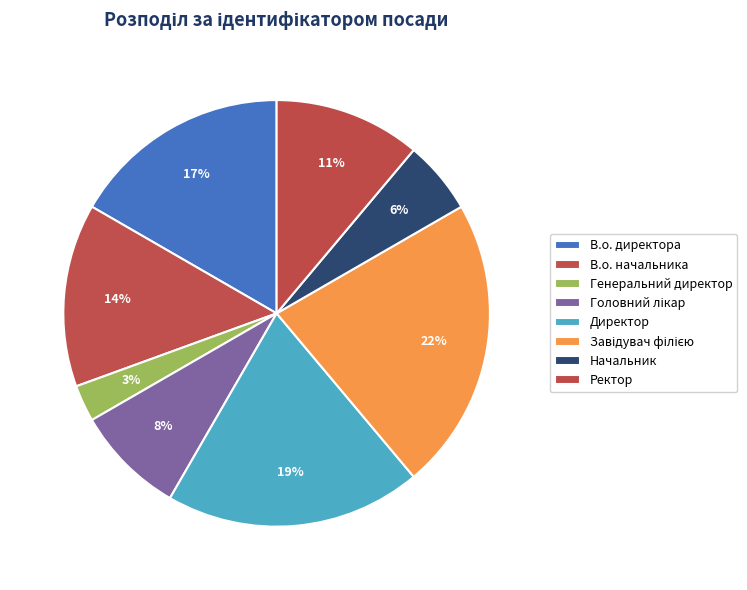

Combined, what portion of the pie is В.о. директора and Завідувач філією?

38.9%